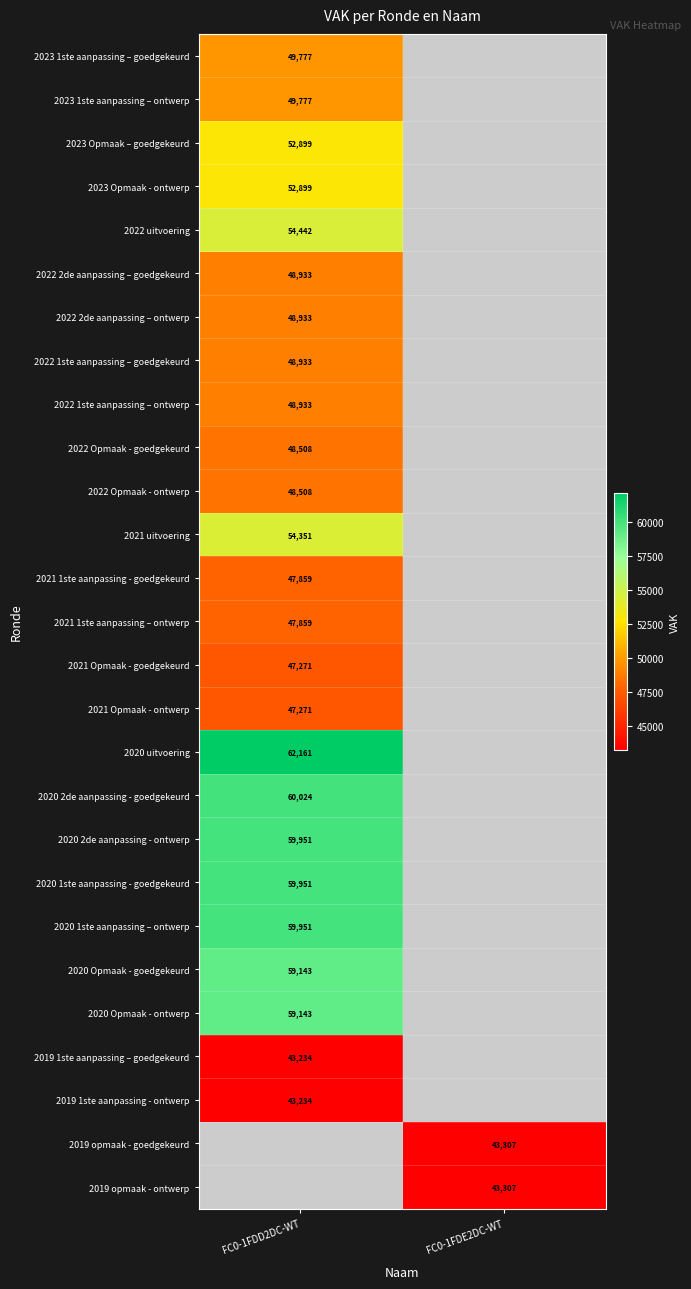

At which category does the chart reach its peak across all series?

FC0-1FDD2DC-WT